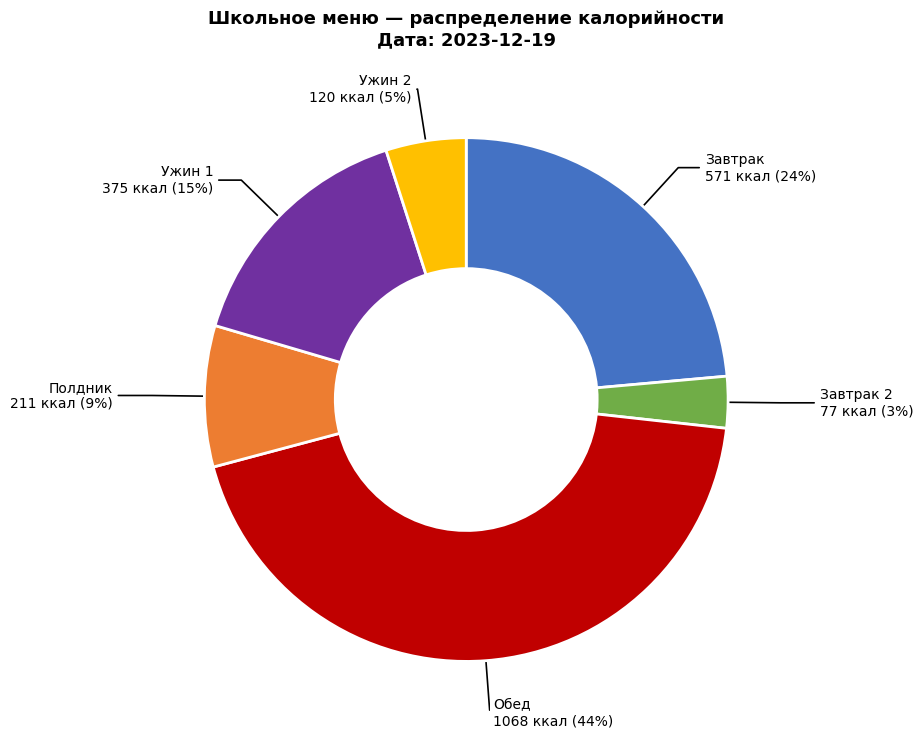

Is there a majority slice in this chart?

No